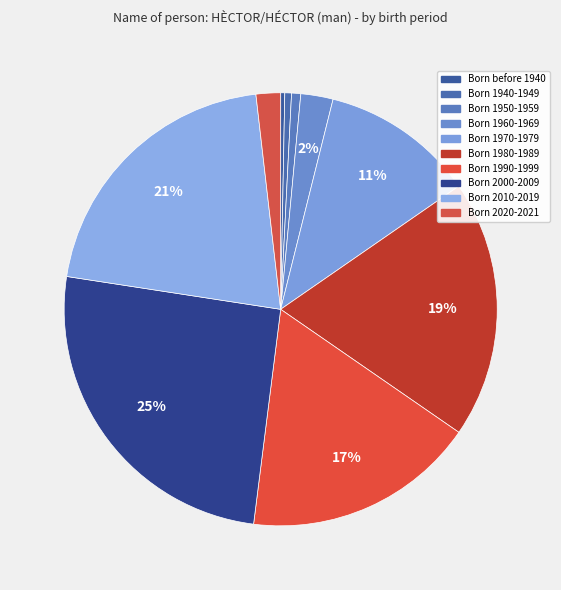

The Born 2010-2019 slice represents 12% of the pie. True or false?

False